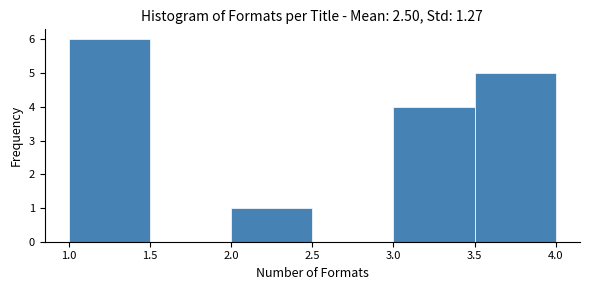

Reading left to right, transcribe this chart: for each bar, give the range it covers on the x-axis and its height. The values are not printed on the chart, so give them approximately, as read against the axis.

1.0 to 1.5: 6
1.5 to 2.0: 0
2.0 to 2.5: 1
2.5 to 3.0: 0
3.0 to 3.5: 4
3.5 to 4.0: 5